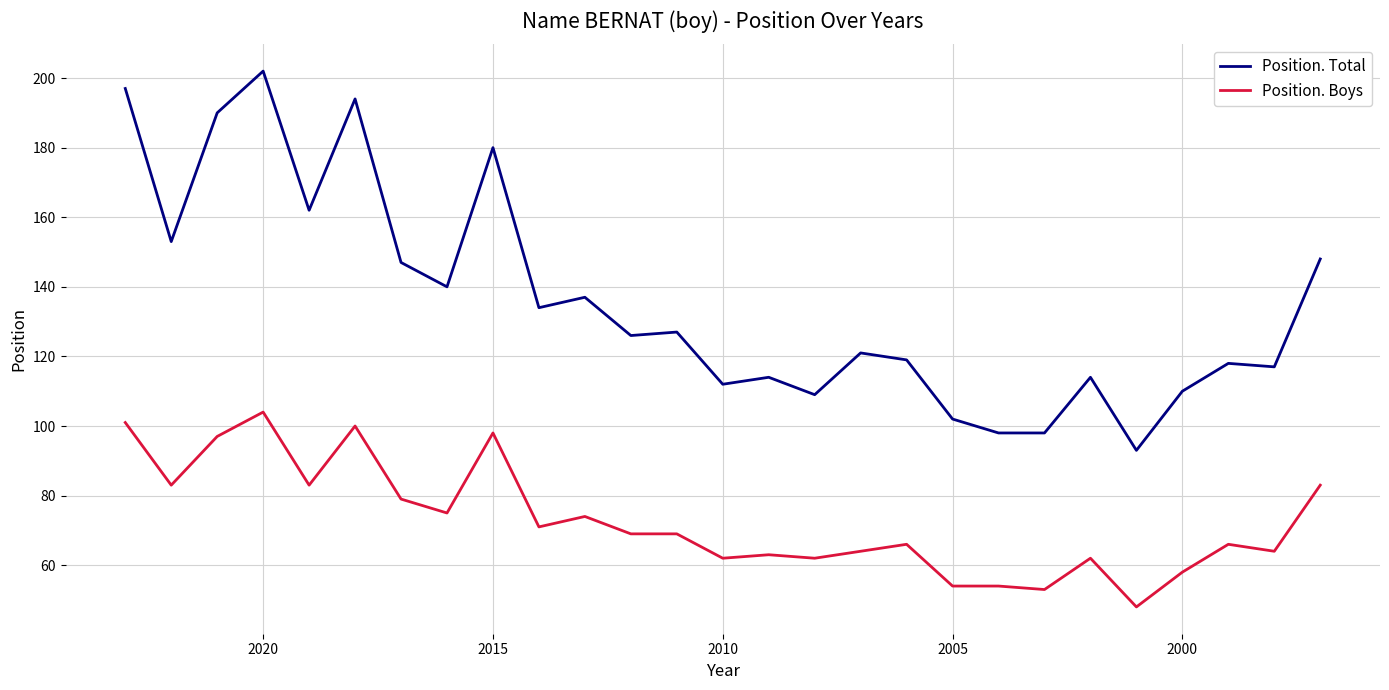

List the series in order of their overall mean, lowest first.

Position. Boys, Position. Total